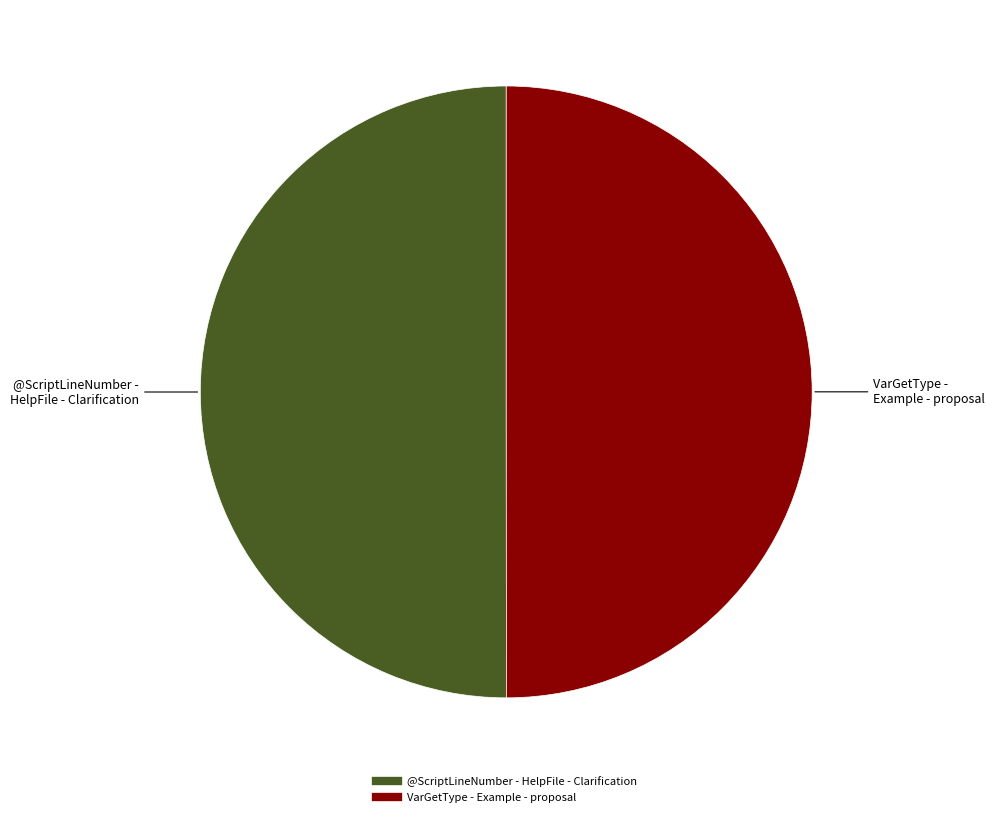

Is it true that VarGetType - Example - proposal is 50% of the pie?

True